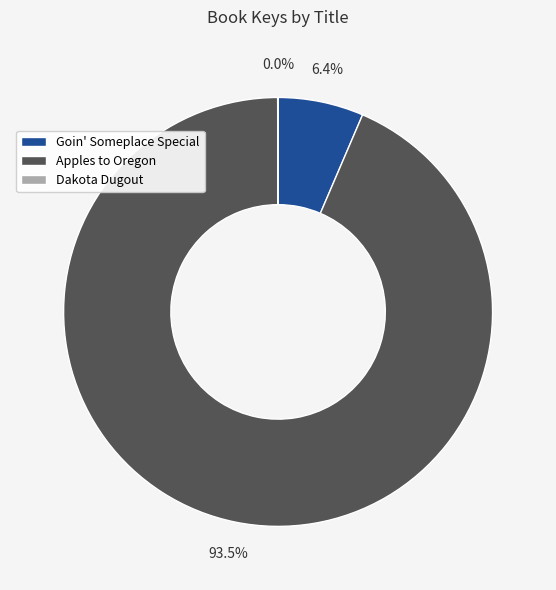

How much of the chart is everything except Goin' Someplace Special?

93.6%